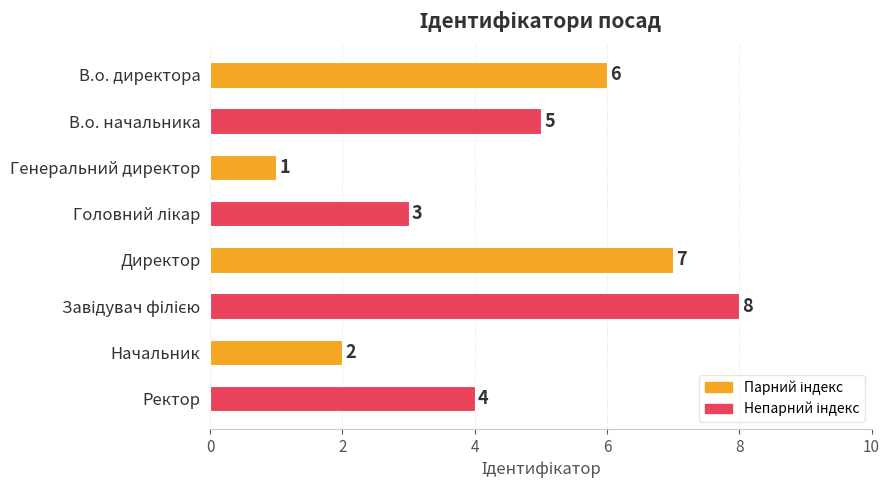

The value at В.о. начальника is 5. True or false?

True